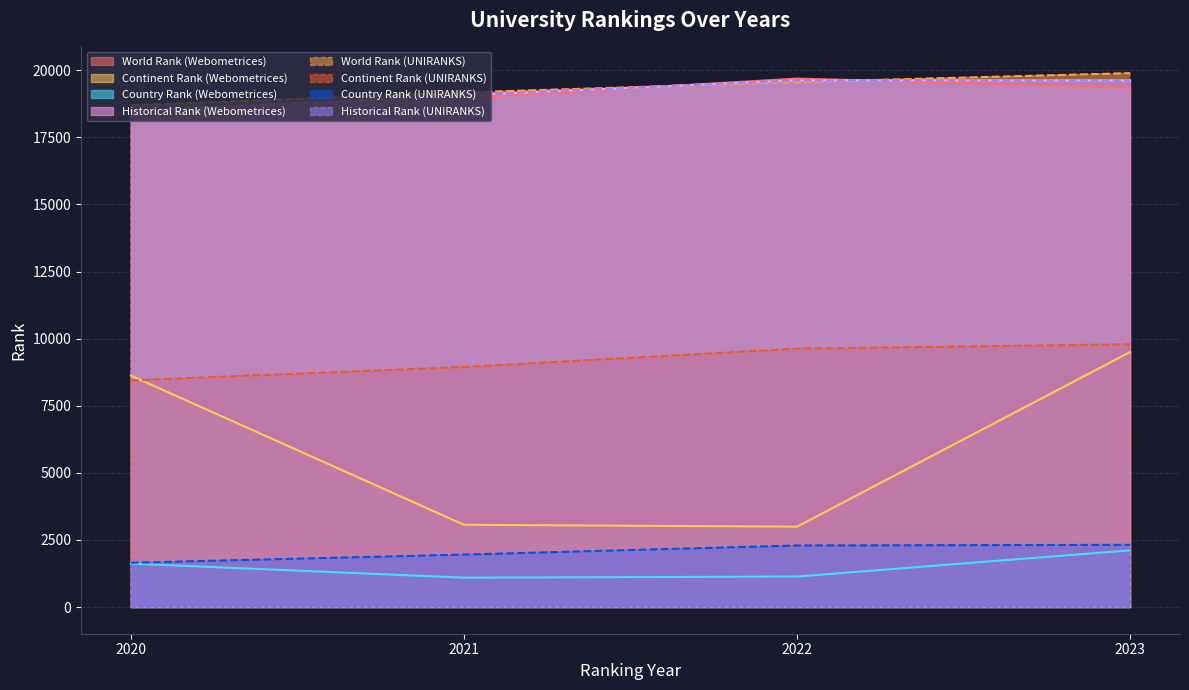

Where is the first local maximum for historical rank?

2022